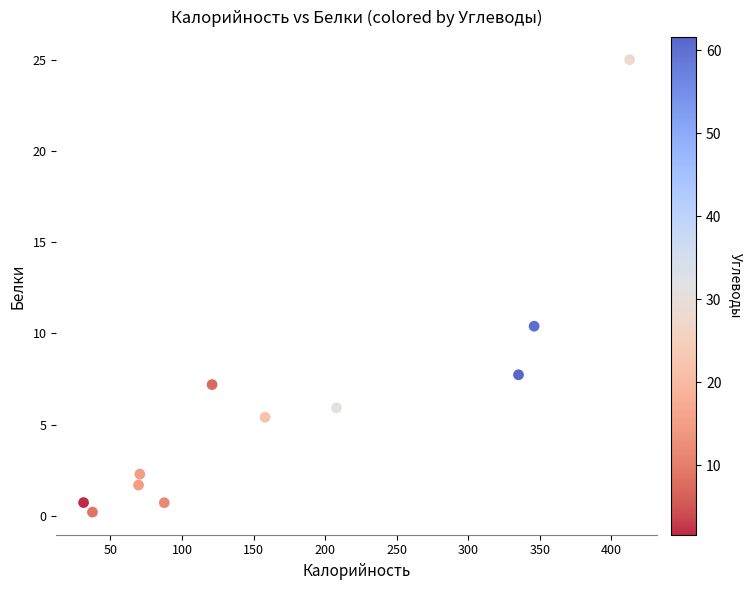

What Y value in the scatter plot is closest to 12?

10.4